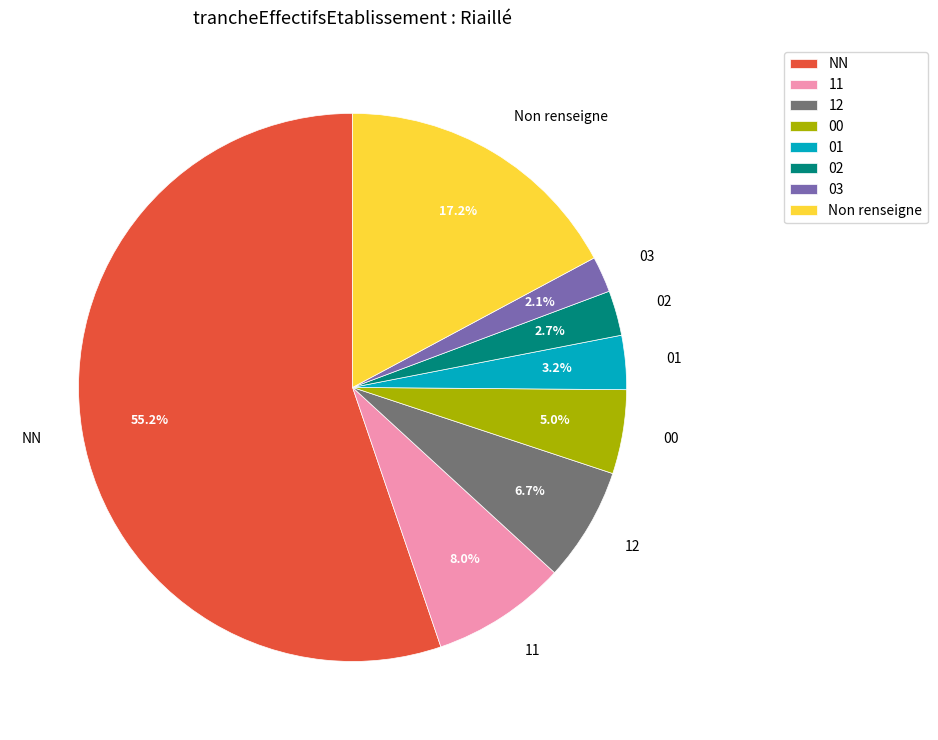

To the nearest percent, what percentage of the pie is 00?

5%